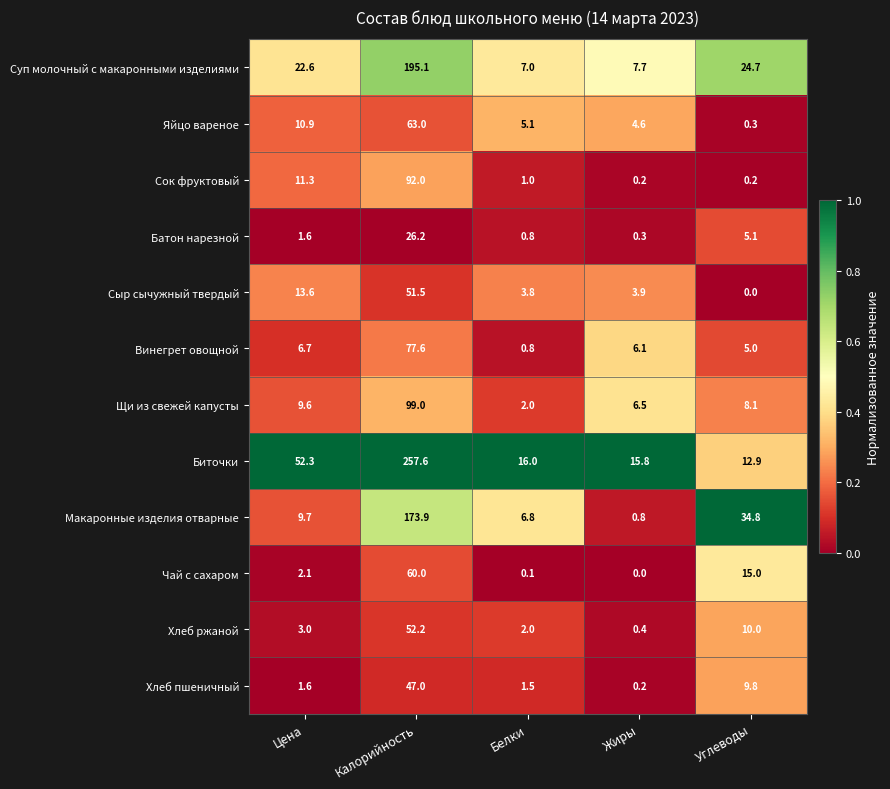

Which series has the widest spread of values?

Биточки